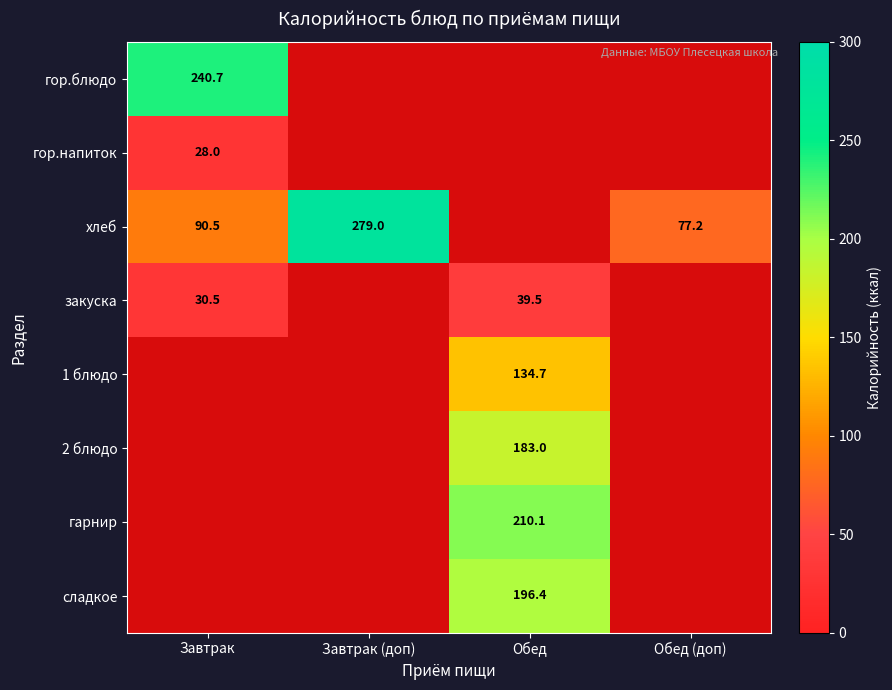

The гор.напиток series shows 28.0 at Завтрак. True or false?

True